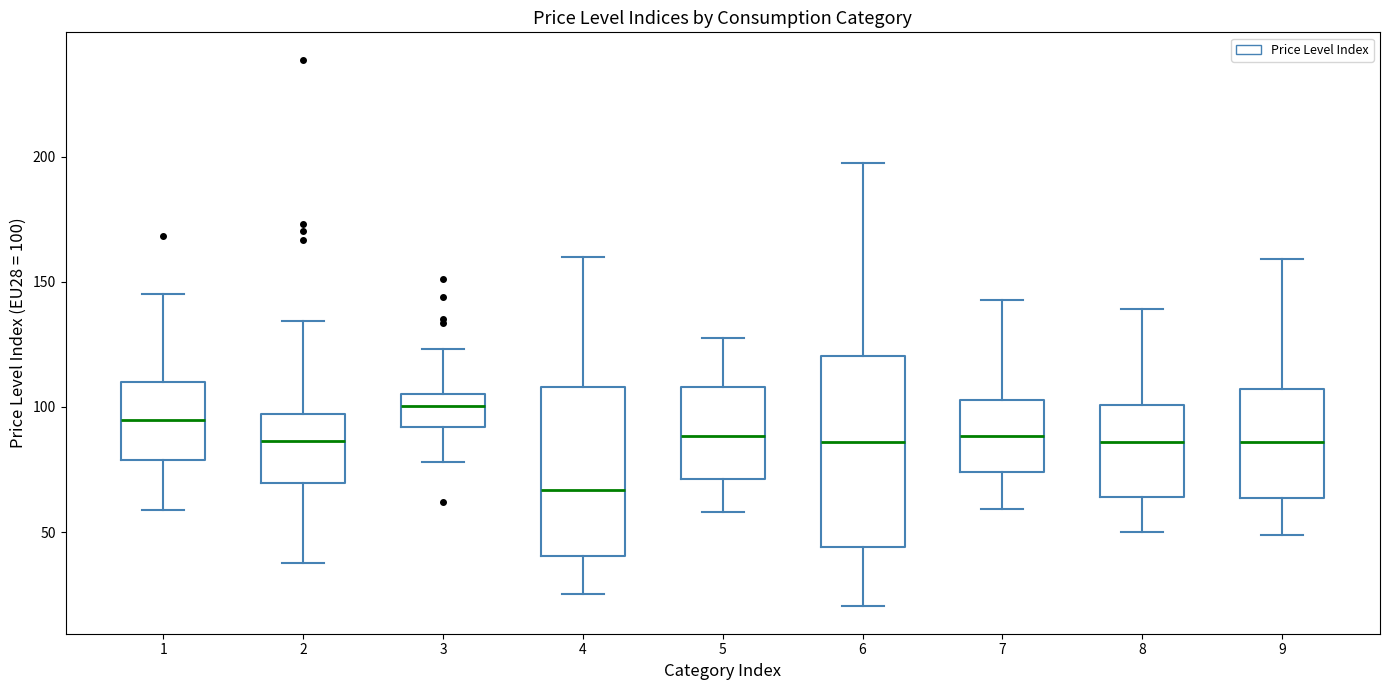

Where is the upper edge of the box at x = 4 on the y-axis? The values are not printed on the chart, so give them approximately, as read against the axis.

110